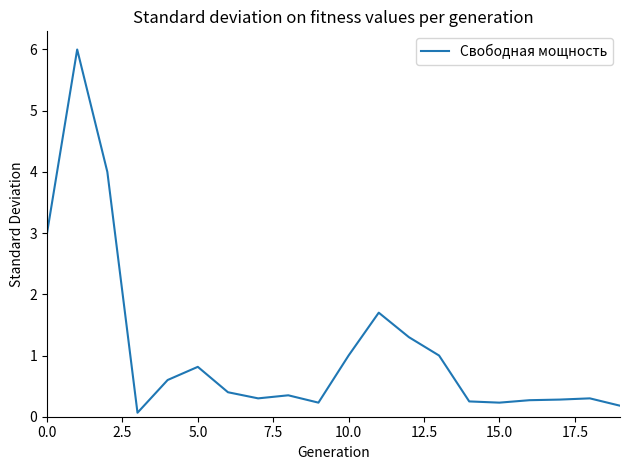

What is the difference between the maximum and minimum values?

5.9